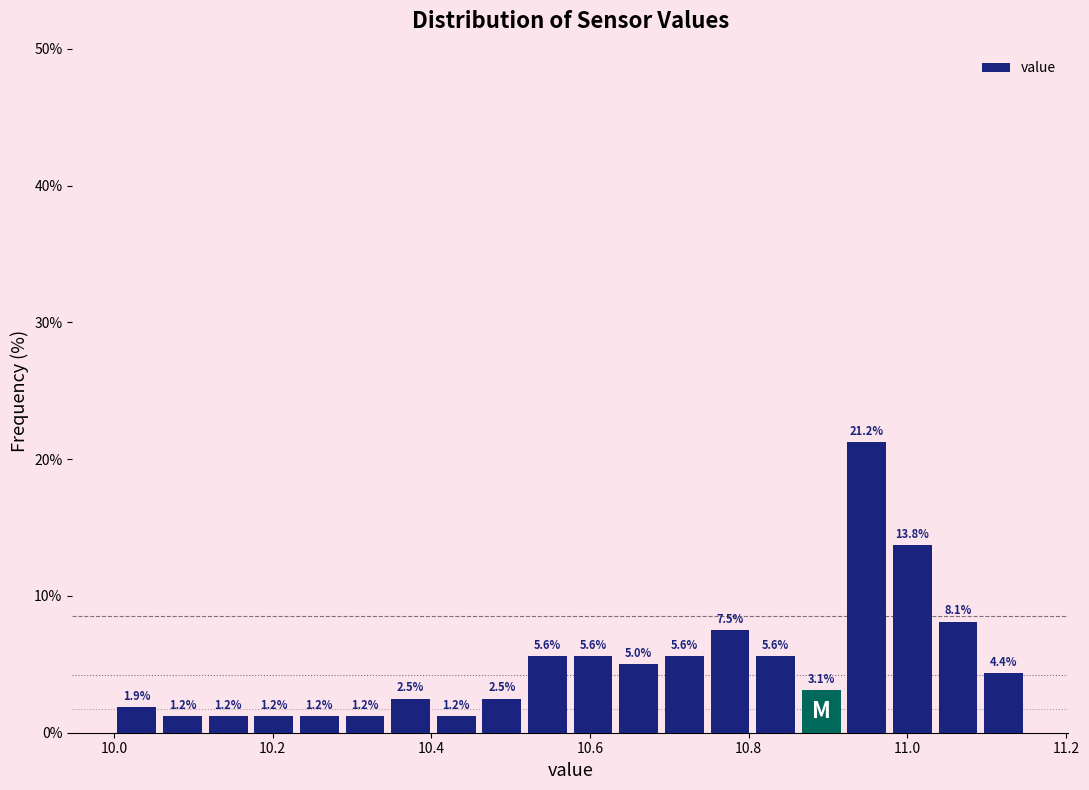

Around what value on the x-axis is the tallest bar? Give the approximate position of its centre, as read against the axis.

10.94